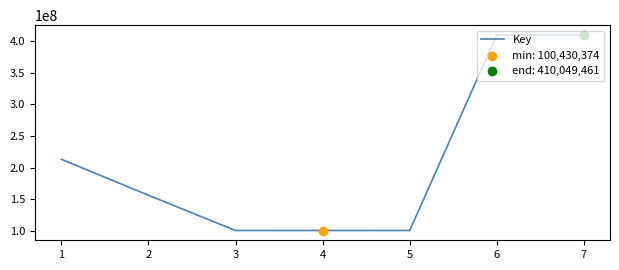

What is the change in value from 1 to 6?

+196810415